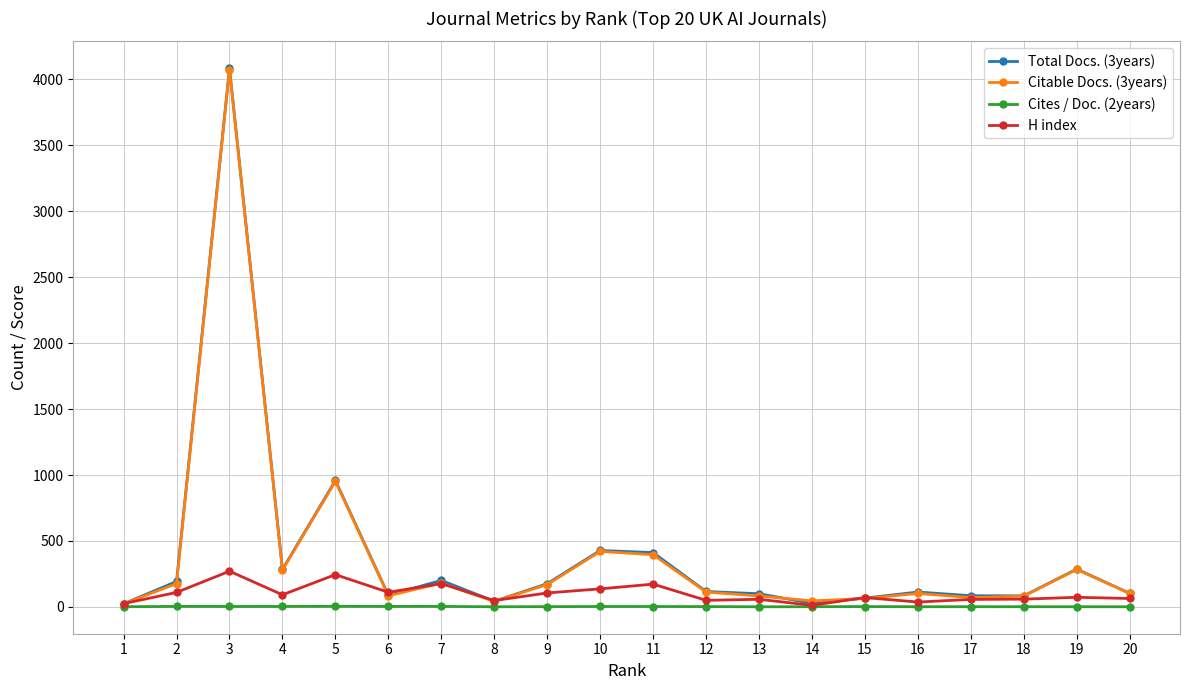

At which category is the sum across all series the highest?

3